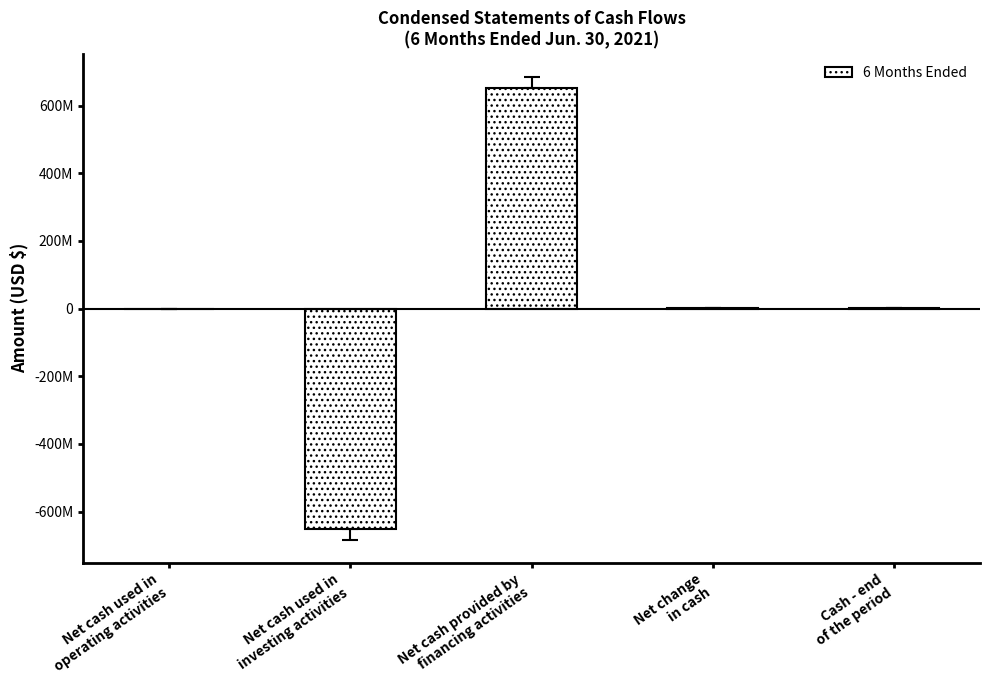

Reading right to left, transcribe all the data shown in this chart.

Cash - end
of the period=2105394	Net change
in cash=2100519	Net cash provided by
financing activities=652774401	Net cash used in
investing activities=-650000000	Net cash used in
operating activities=-673882